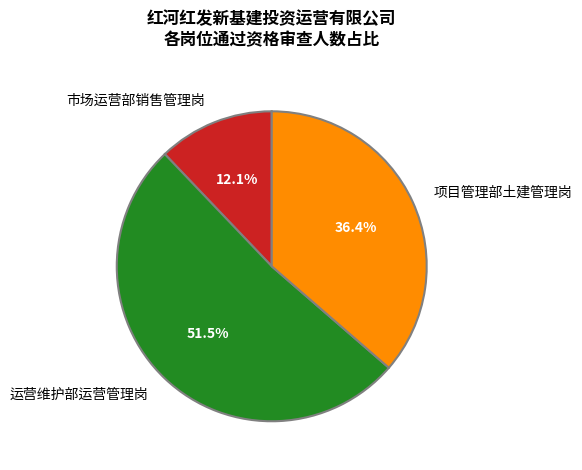

Rank the categories by value from highest to lowest.

运营维护部运营管理岗, 项目管理部土建管理岗, 市场运营部销售管理岗